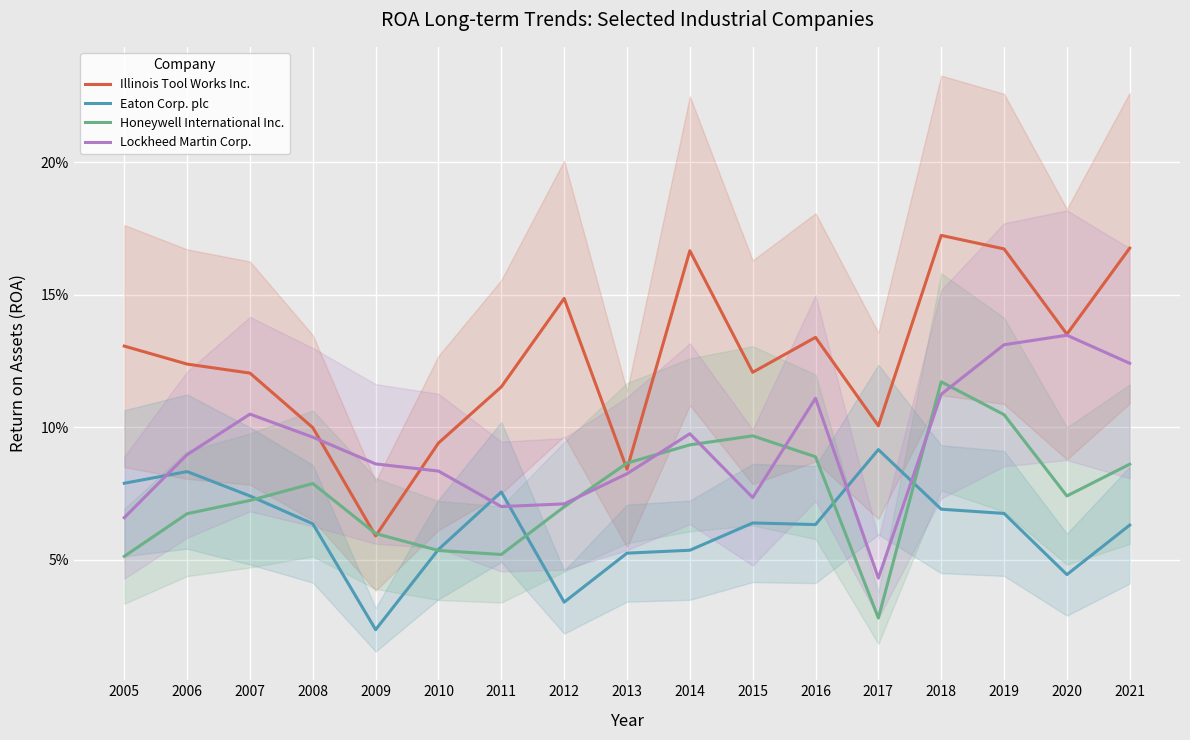

What is the difference between the second highest and second lowest values in the Honeywell International Inc. series?

0.1